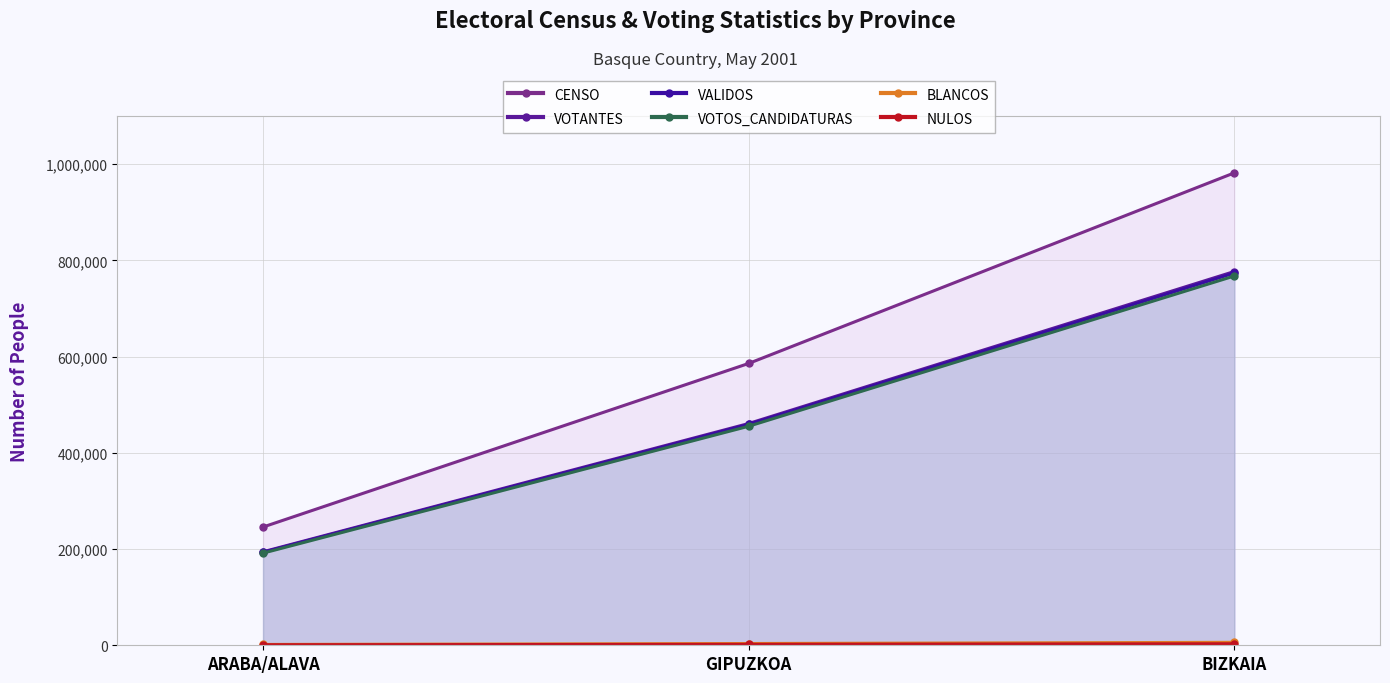

Which series changed the most between ARABA/ALAVA and GIPUZKOA?

CENSO